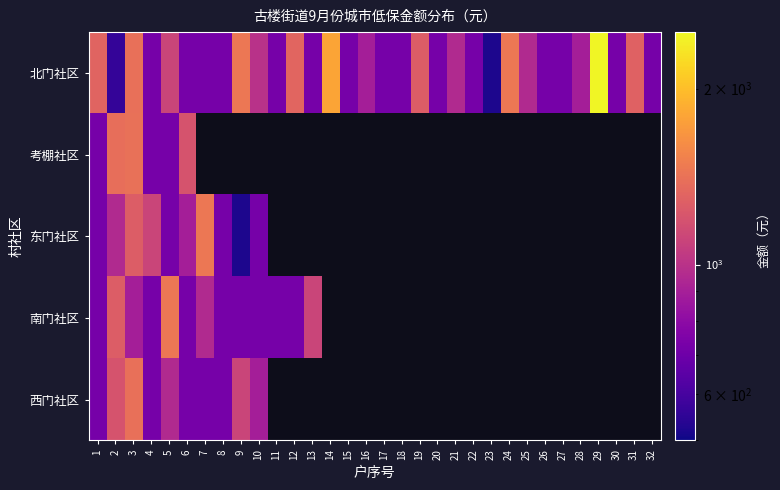

At how many categories does at least one series exceed 2303?

1